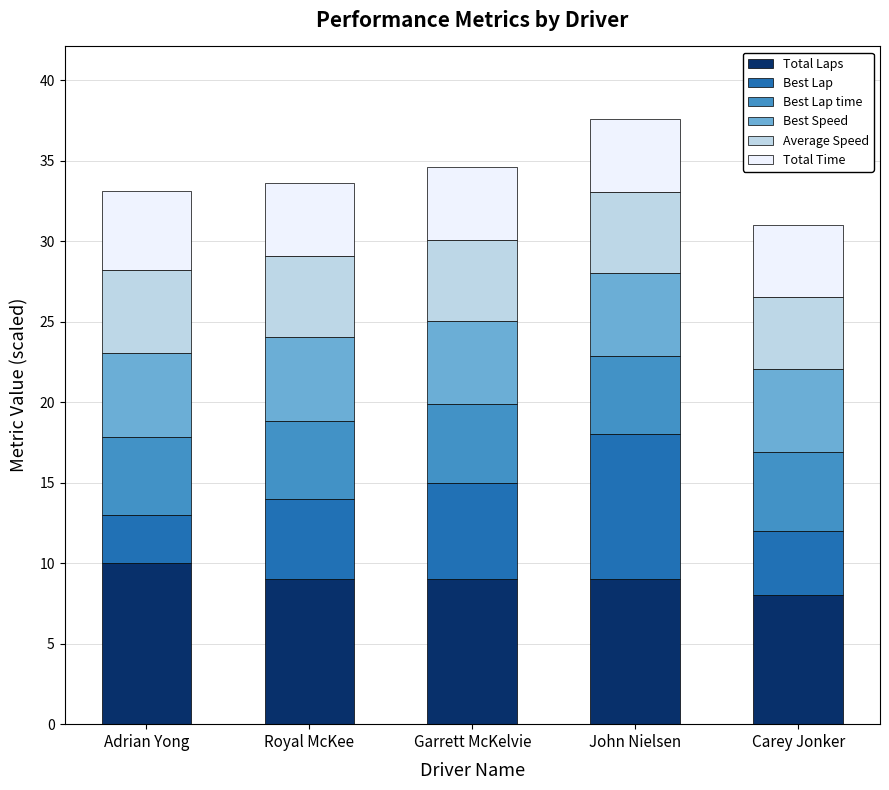

Which category has the lowest value in the Total Laps series?

Carey Jonker